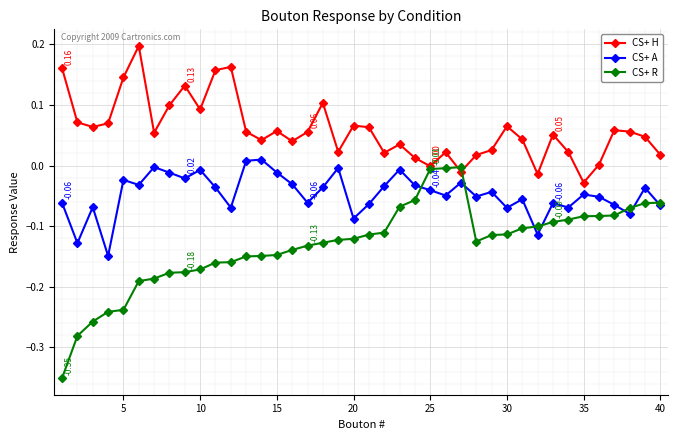

Which series has the widest spread of values?

CS+ R